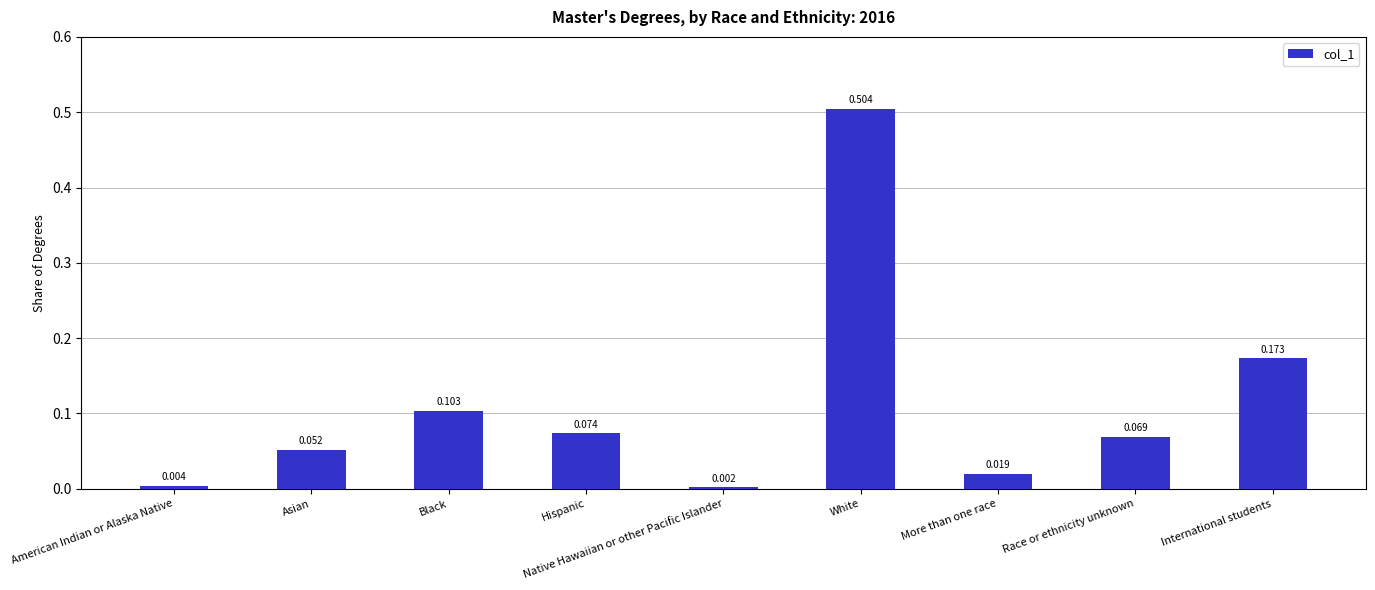

Which has a higher value, Black or Race or ethnicity unknown?

Black